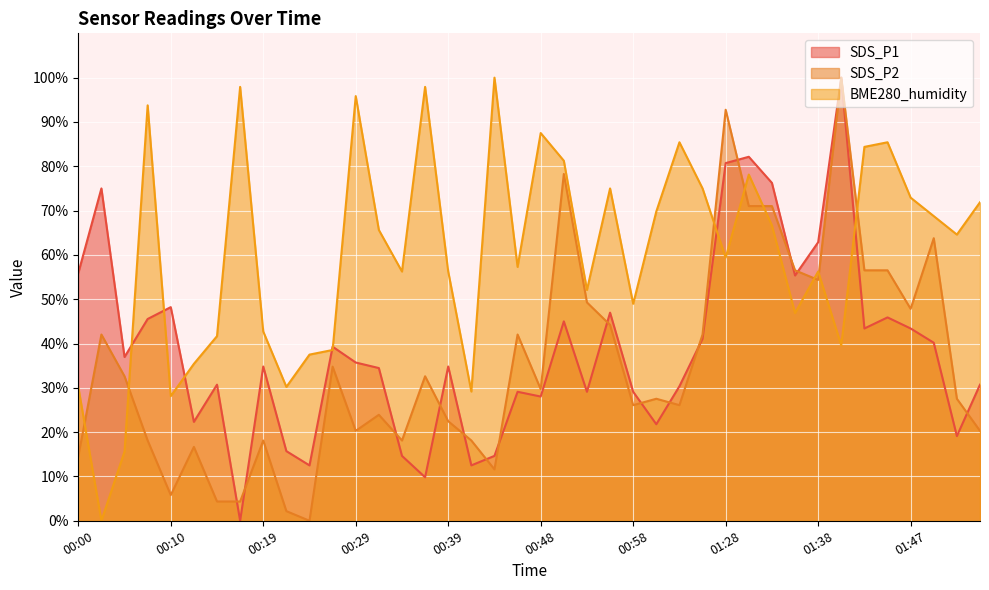

How many lines are shown in the chart?

3